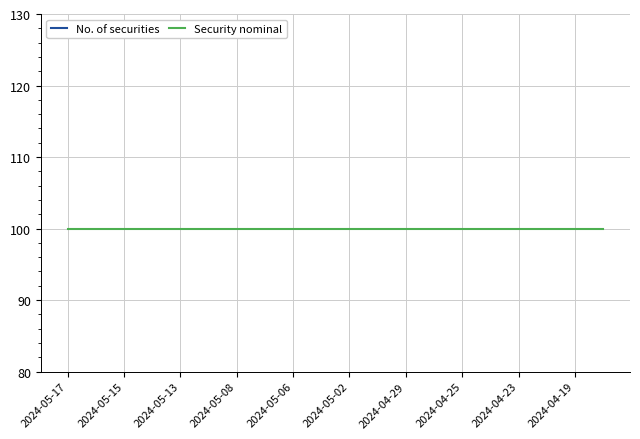

Reading left to right, what are all the values shown in this chart?

No. of securities: 3600000	3600000	3600000	3600000	3600000	3600000	3600000	3600000	3600000	3600000	3600000	3600000	3600000	3600000	3600000	3600000	3600000	3600000	3600000	3600000
Security nominal: 100	100	100	100	100	100	100	100	100	100	100	100	100	100	100	100	100	100	100	100